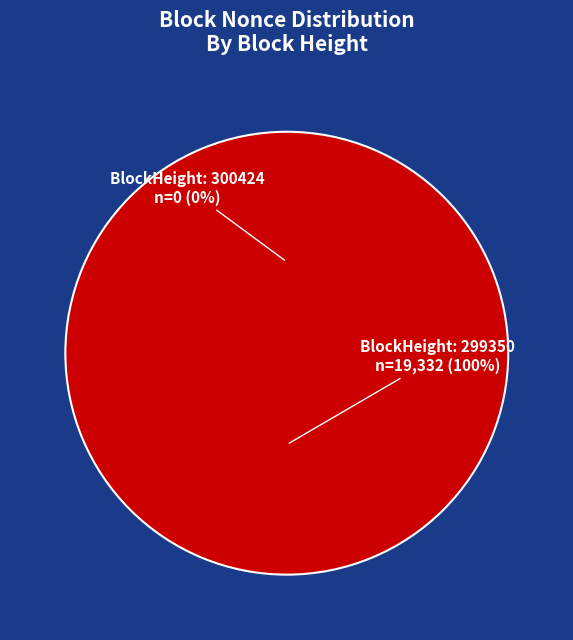

What portion of the pie excludes 300424?

100.0%